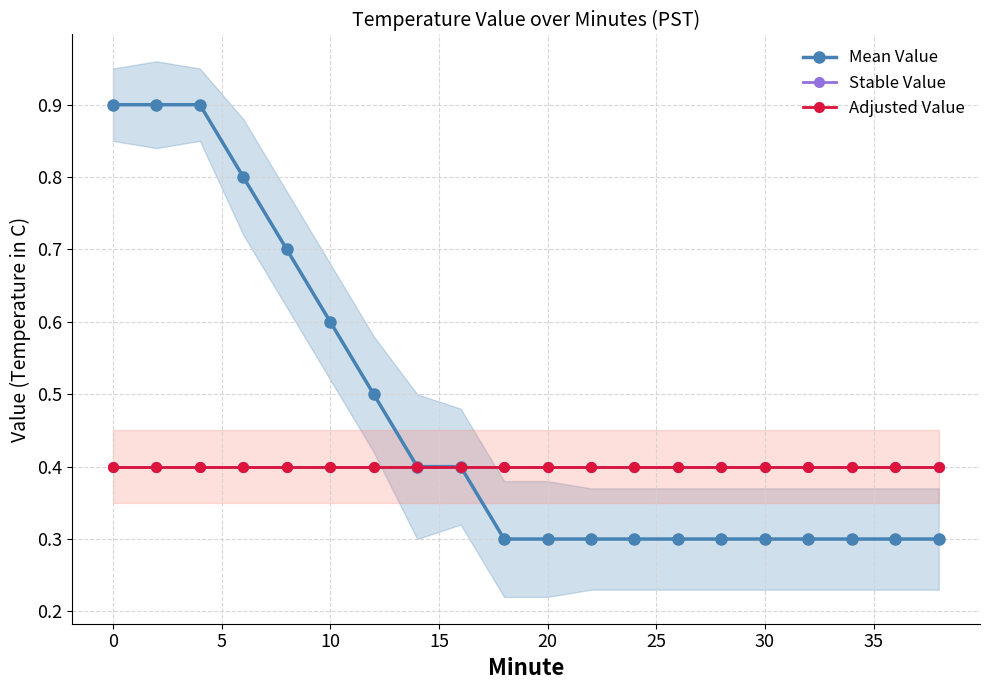

True or false: Mean Value and Stable Value intersect in this chart.

False